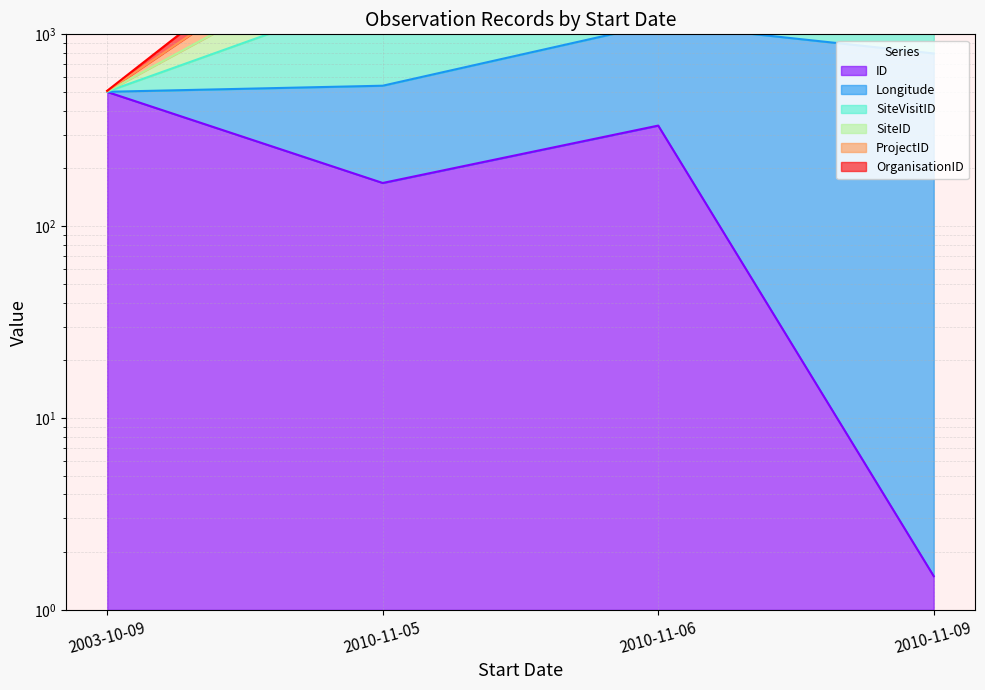

What is the approximate value of SiteVisitID at 2010-11-09?

6994.7